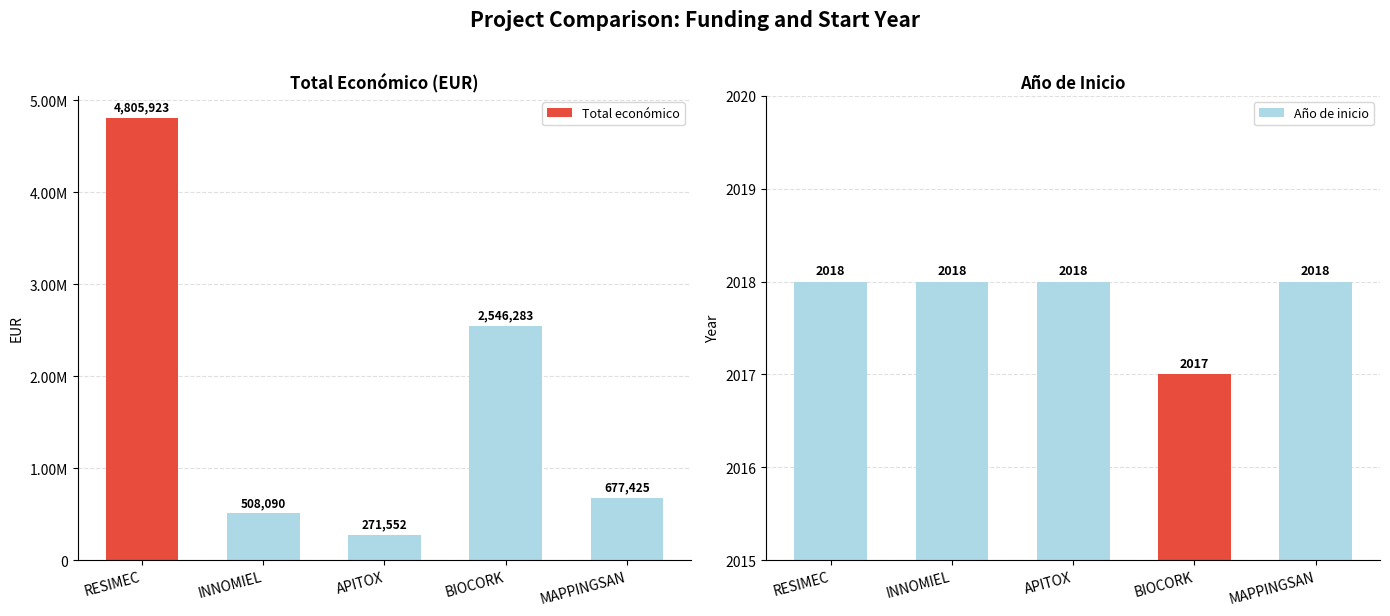

What position from the right is RESIMEC?

5